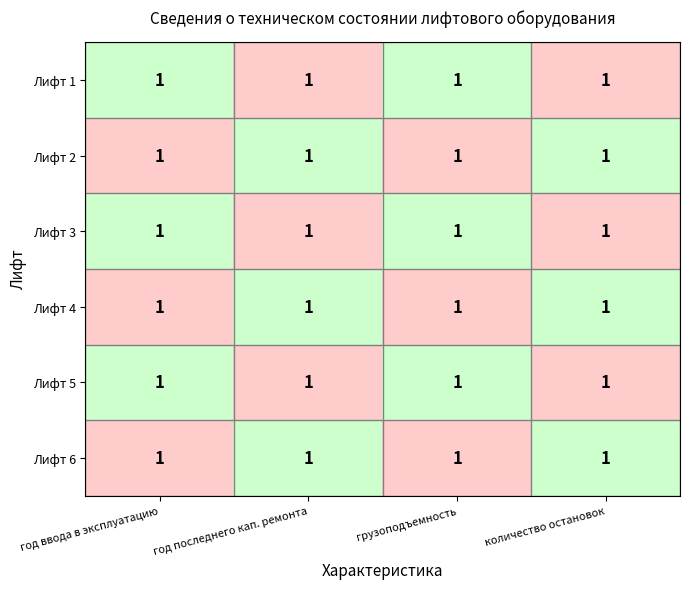

List the labels in order of Лифт 3 value, smallest first.

год последнего кап. ремонта, количество остановок, год ввода в эксплуатацию, грузоподъемность